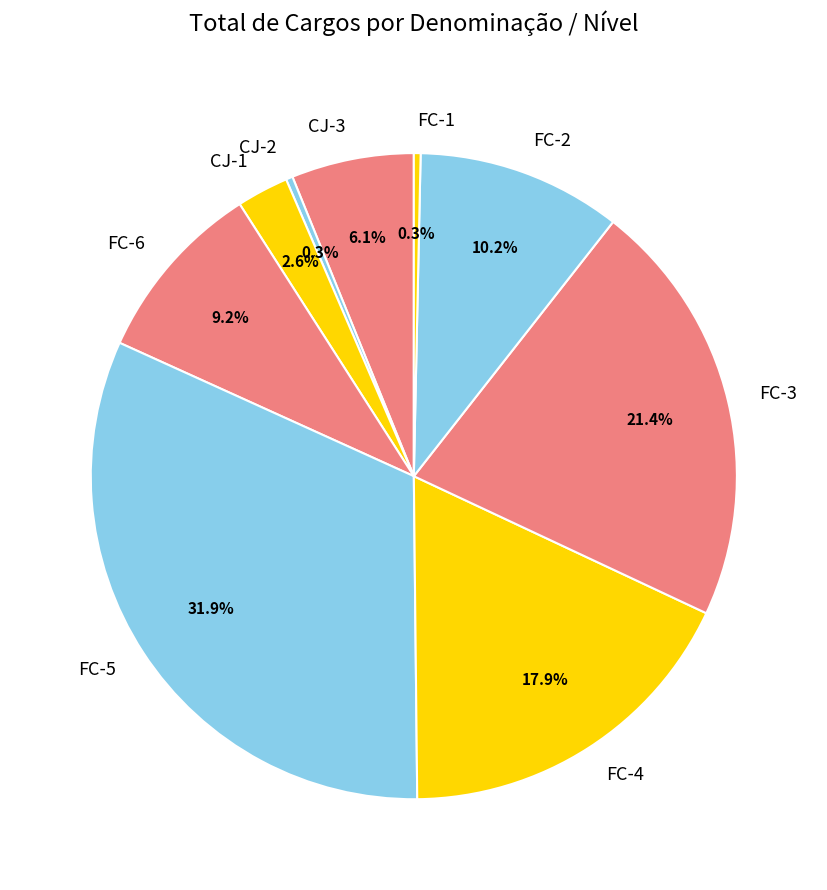

What is the largest slice in the pie chart?

FC-5